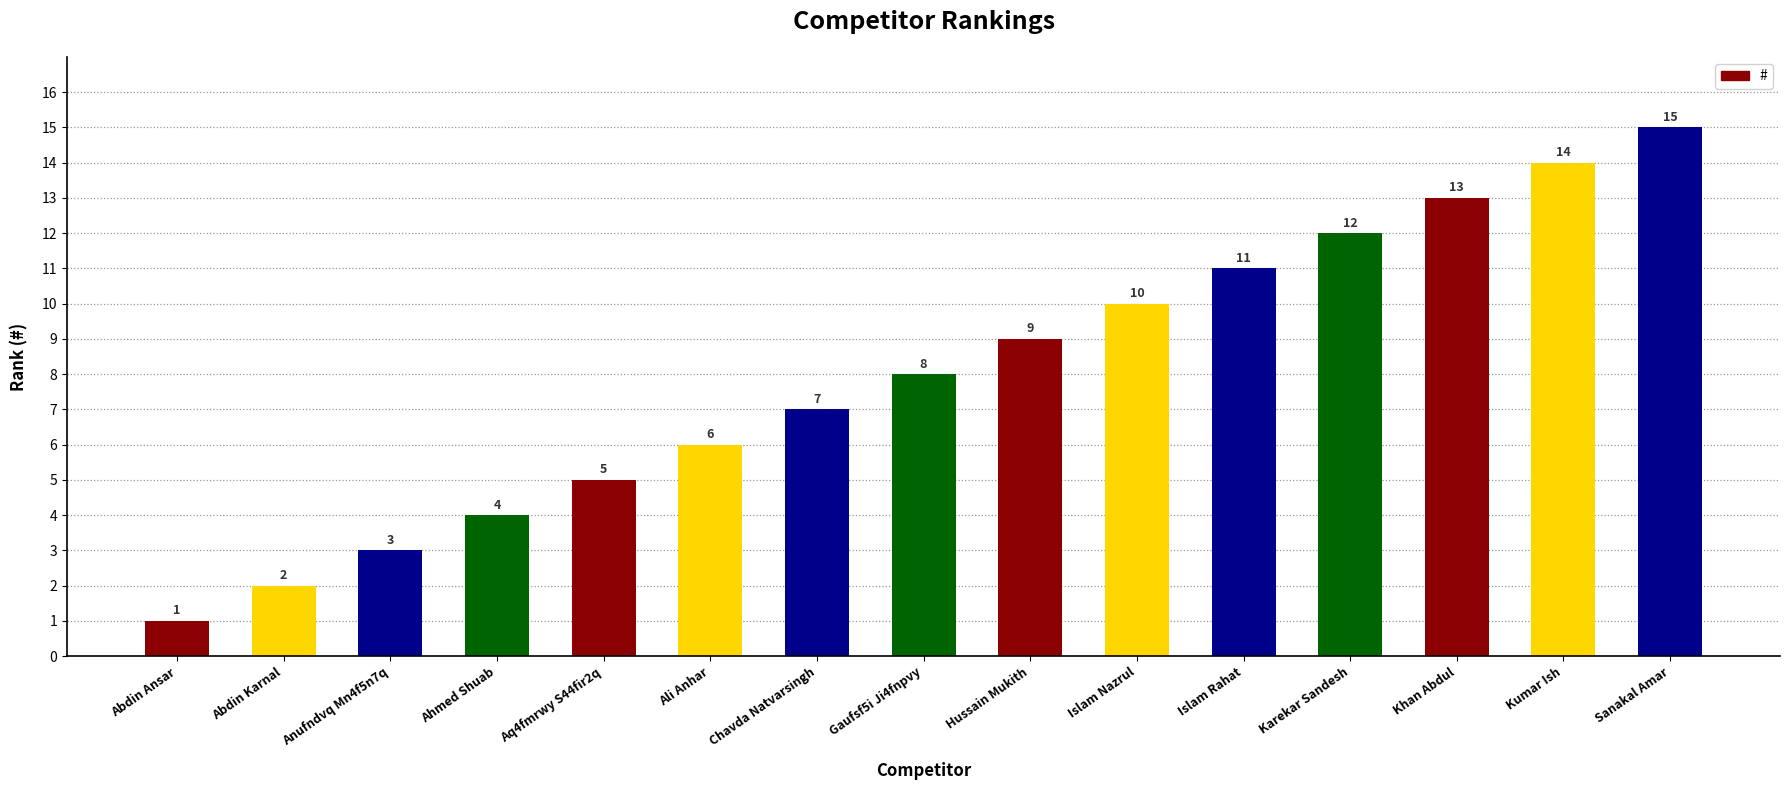

What is the greatest value displayed?

15